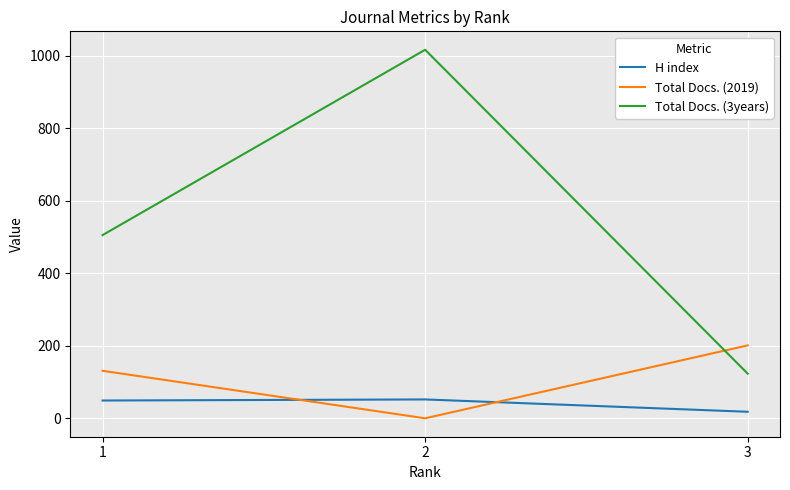

What value does the H index series have at 3, to the nearest 10?

20